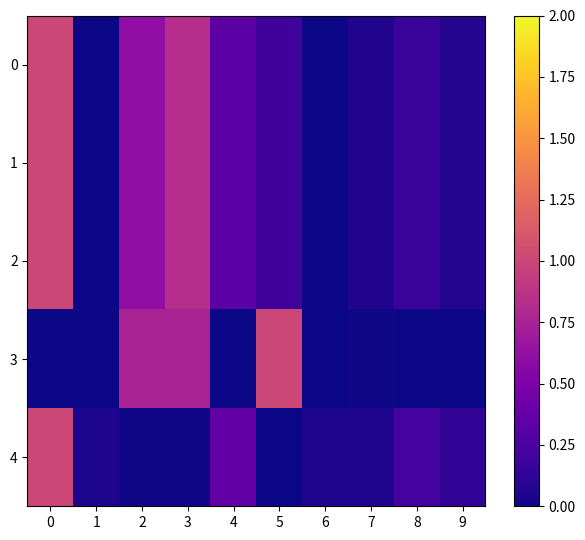

Reading left to right, extract all data points from this chart.

0: 0=1.0	1=0.0	2=0.6	3=0.8	4=0.3	5=0.2	6=0.0	7=0.1	8=0.2	9=0.1
1: 0=1.0	1=0.0	2=0.6	3=0.8	4=0.3	5=0.2	6=0.0	7=0.1	8=0.2	9=0.1
2: 0=1.0	1=0.0	2=0.6	3=0.8	4=0.3	5=0.2	6=0.0	7=0.1	8=0.2	9=0.1
3: 0=0.0	1=0.0	2=0.8	3=0.8	4=0.0	5=1.0	6=0.0	7=0.0	8=0.0	9=0.0
4: 0=1.0	1=0.1	2=0.0	3=0.0	4=0.4	5=0.0	6=0.1	7=0.1	8=0.2	9=0.1